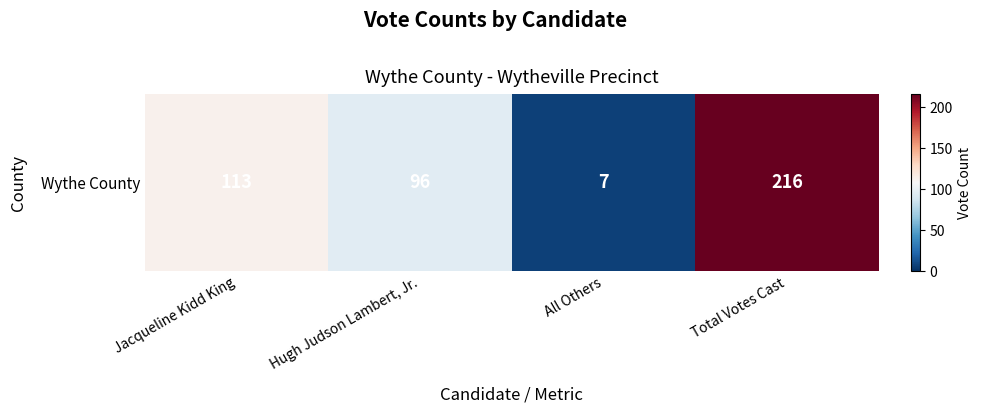

What is the change in value from Jacqueline Kidd King to Hugh Judson Lambert, Jr.?

-17